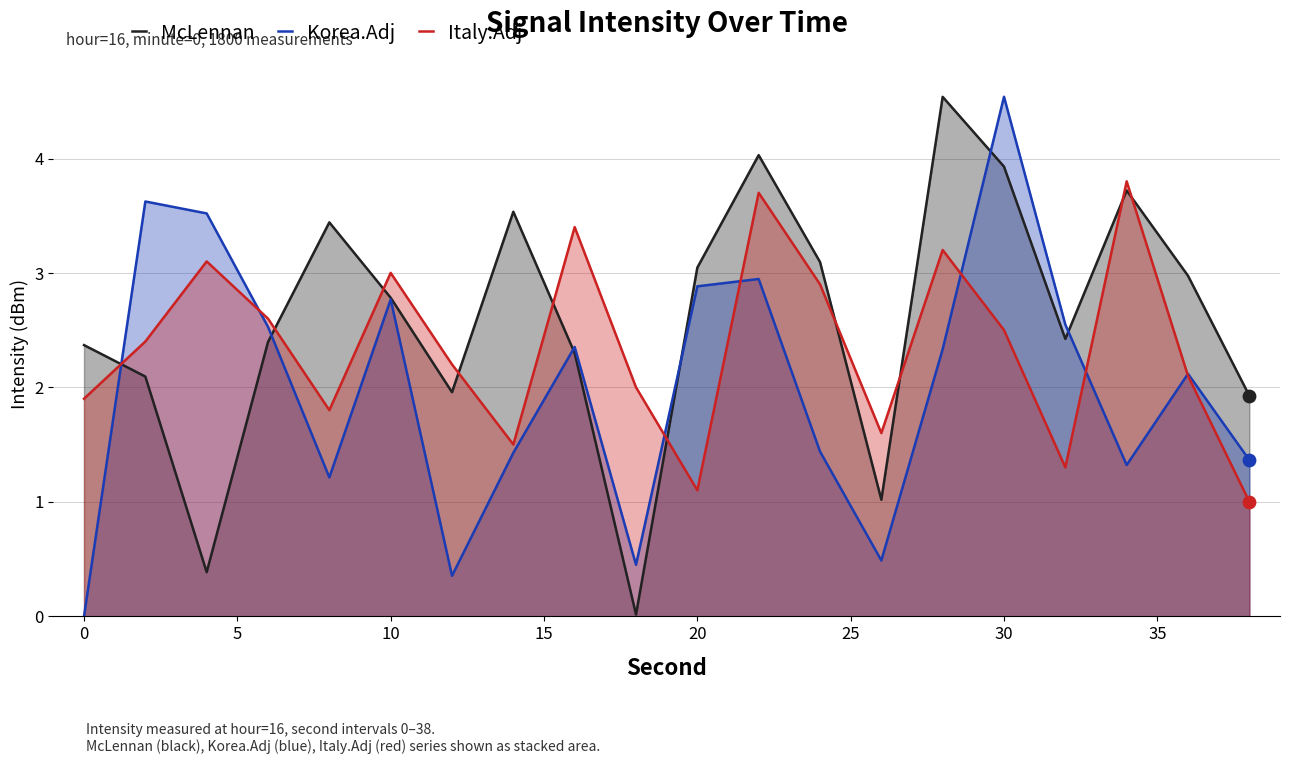

At which category is the sum across all series the highest?

30